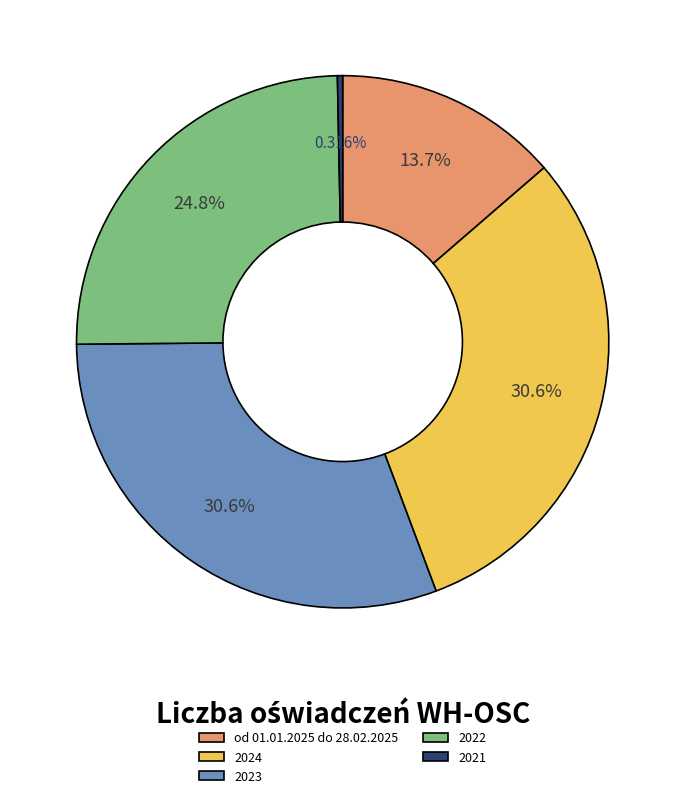

Count the number of slices in the pie.

5